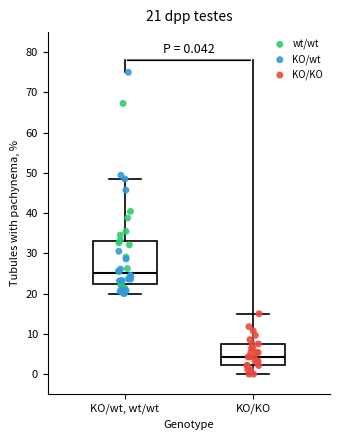

Comparing the boxes themselves (not the whiskers), which one is the tallest?

KO/wt, wt/wt